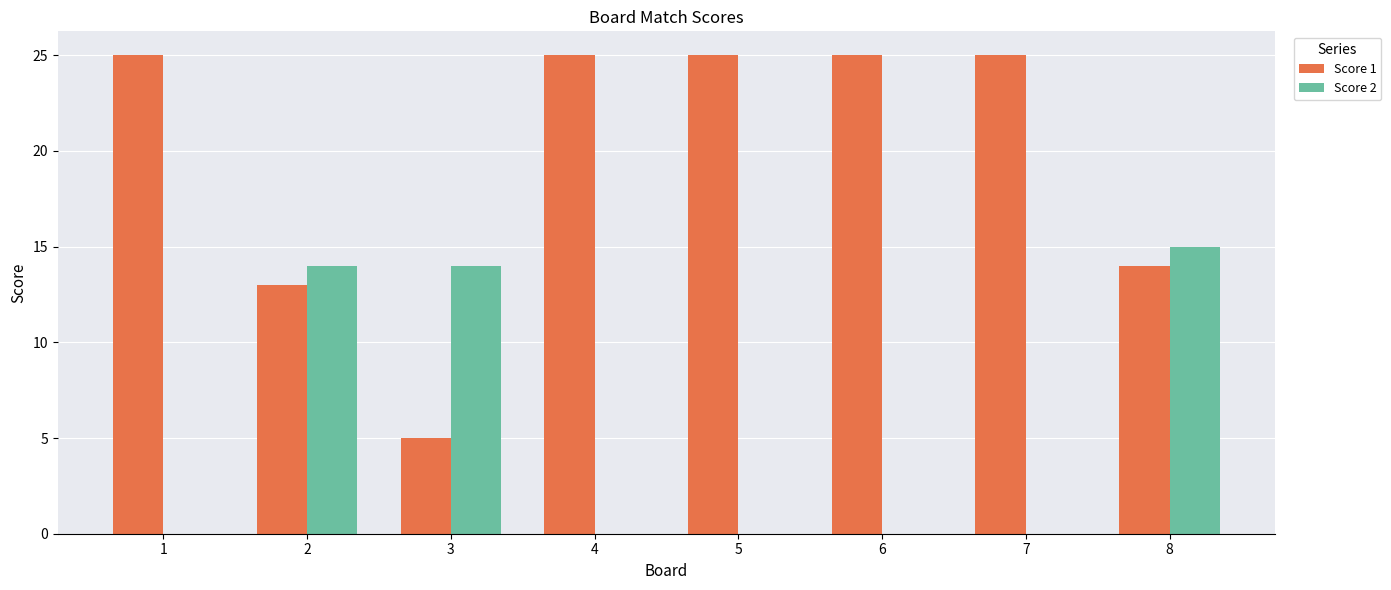

The value of Score 1 at 7 is 16. True or false?

False